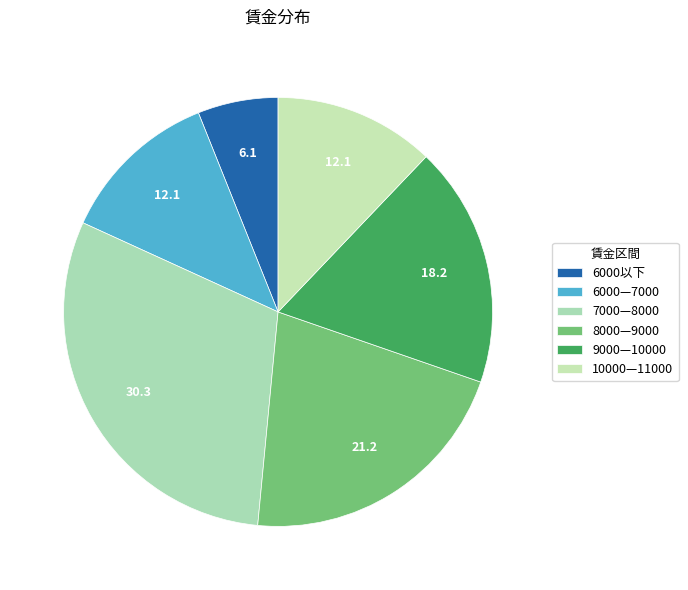

Combined, do 8000—9000 and 6000—7000 account for over 50%?

No